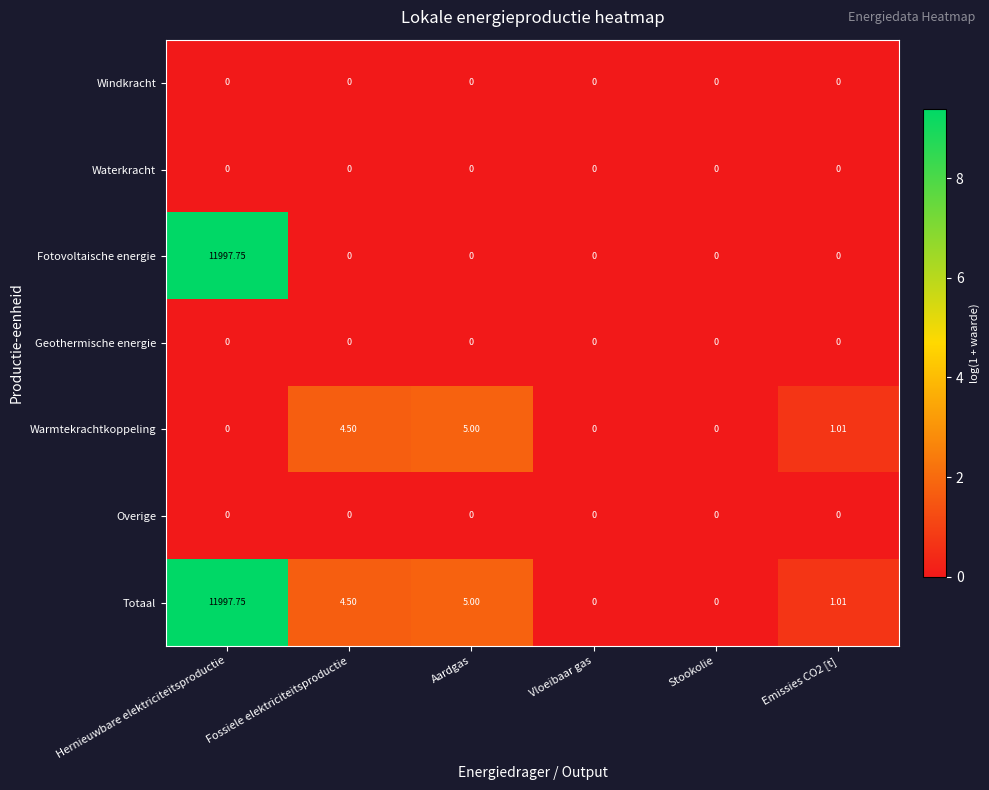

Which label corresponds to the largest value in the chart?

Hernieuwbare elektriciteitsproductie